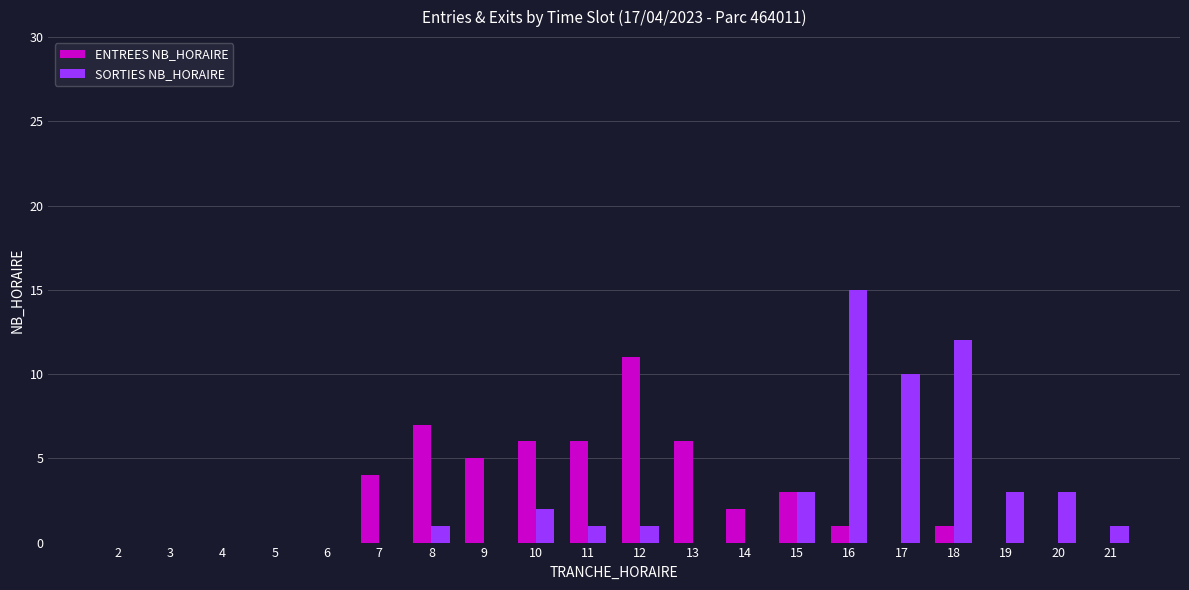

What is the sum of all ENTREES NB_HORAIRE values?

52